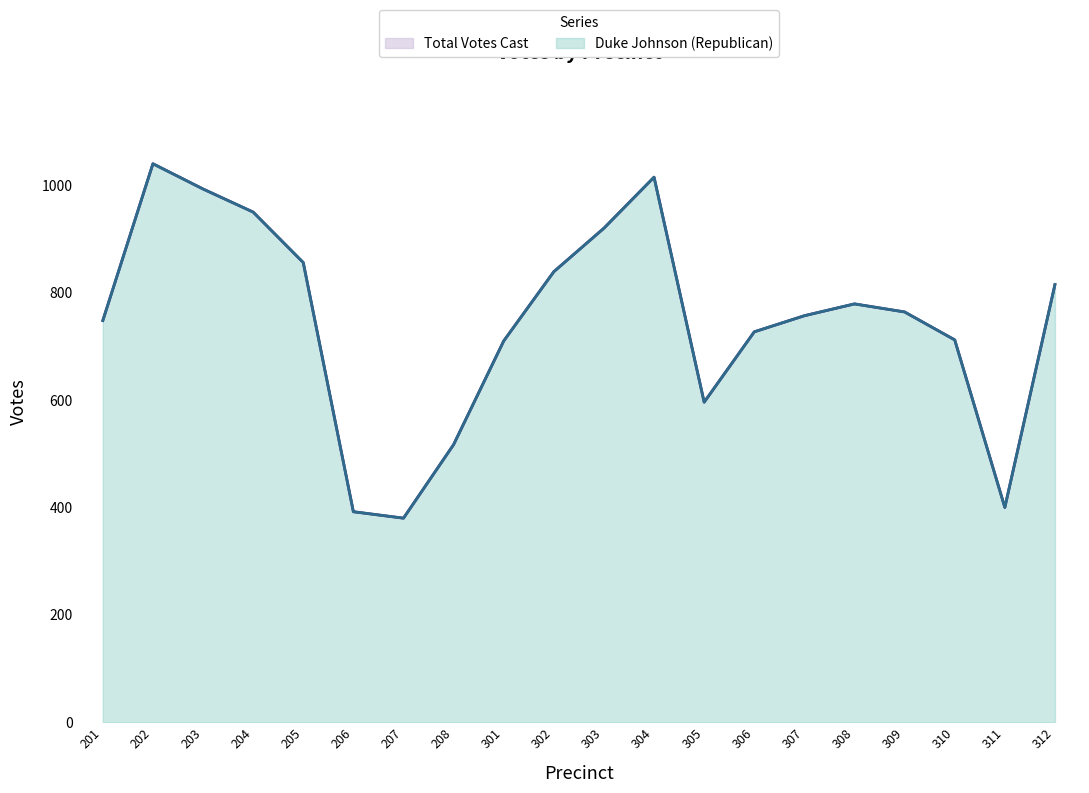

Reading right to left, list all the values displayed in this chart.

Duke Johnson (Republican): 312=815	311=400	310=712	309=764	308=779	307=757	306=727	305=596	304=1015	303=920	302=839	301=710	208=517	207=380	206=392	205=856	204=950	203=993	202=1040	201=748
Total Votes Cast: 312=815	311=400	310=712	309=764	308=779	307=757	306=727	305=596	304=1015	303=920	302=839	301=710	208=517	207=380	206=392	205=856	204=950	203=993	202=1040	201=748